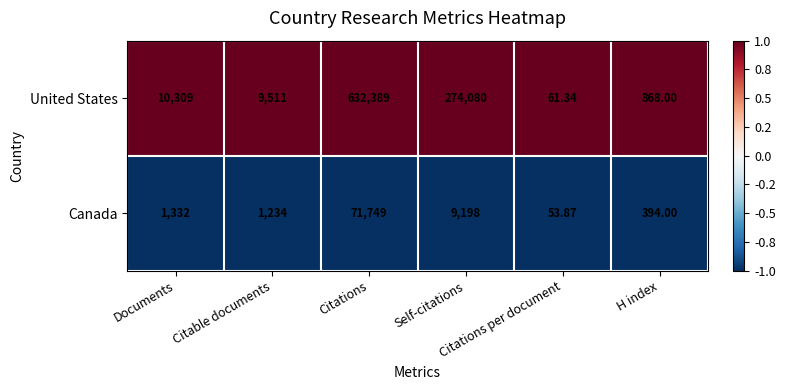

Rank the series by their maximum value, from lowest to highest.

Canada, United States